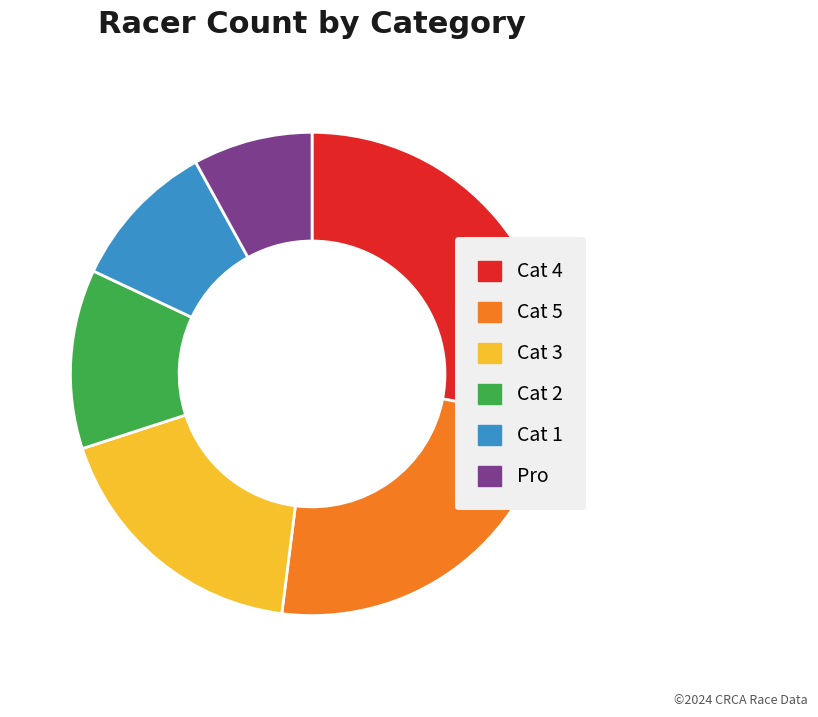

Does any single category account for the majority?

No